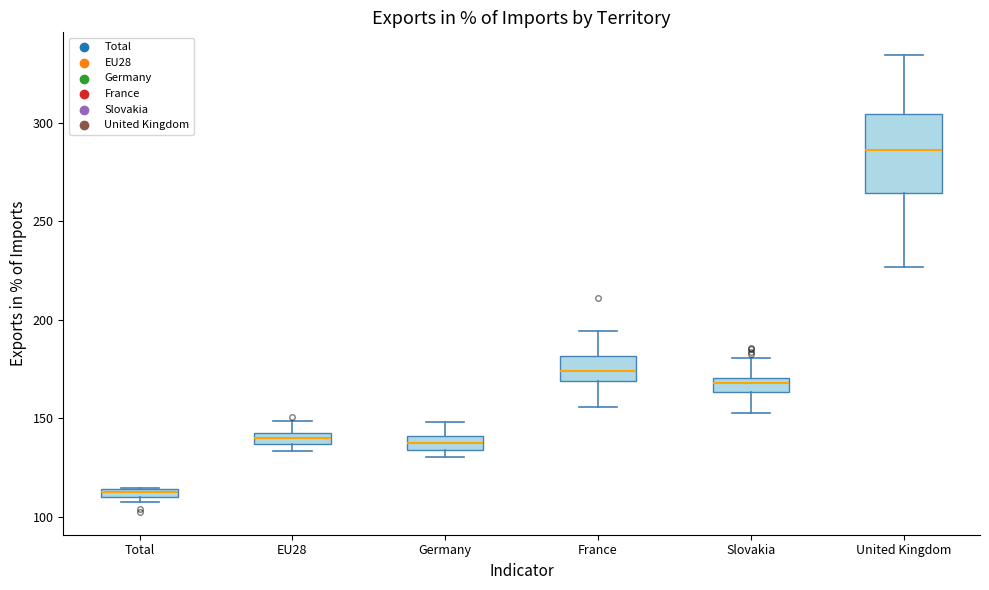

Where is the upper edge of the box for France on the y-axis? The values are not printed on the chart, so give them approximately, as read against the axis.

180